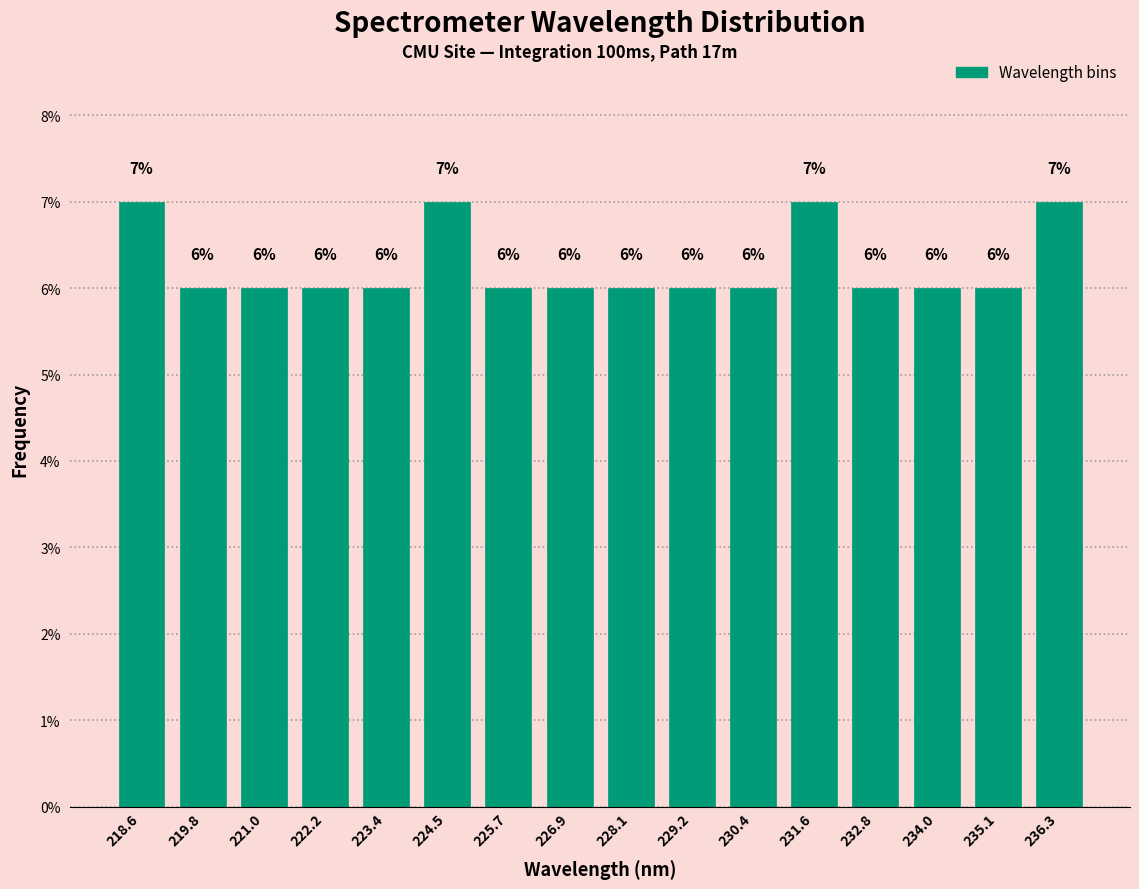

What is the height of the bar covering 231.0 to 232.2 on the x-axis? The bar edges are not printed on the chart, so give them approximately, as read against the axis.

7